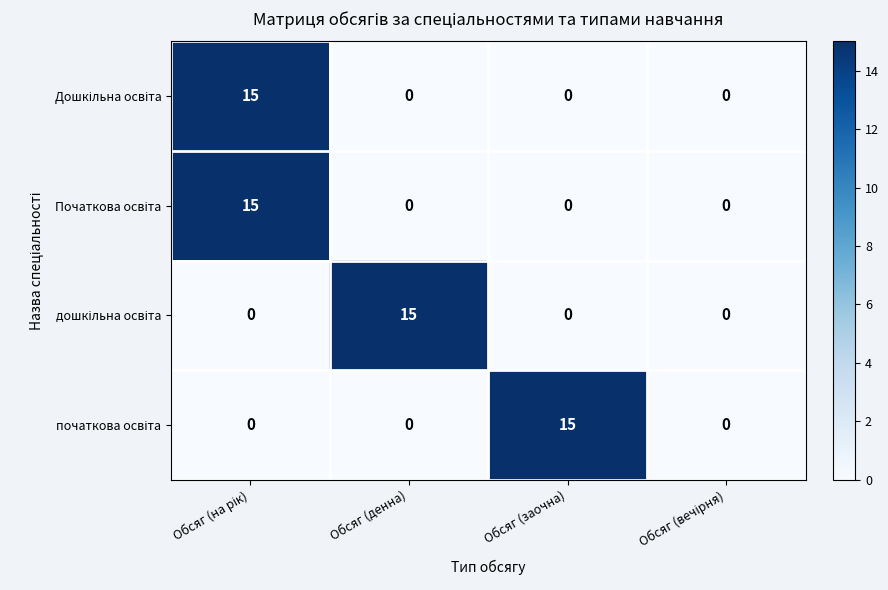

What is the total value across all series at Обсяг (денна)?

15